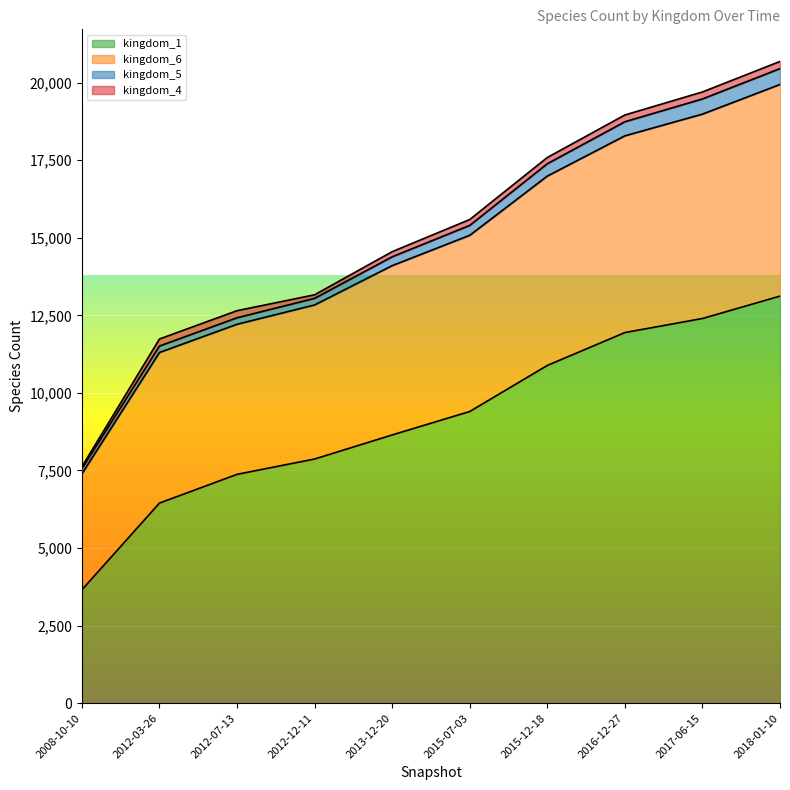

List the labels in order of kingdom_1 value, largest first.

2018-01-10, 2017-06-15, 2016-12-27, 2015-12-18, 2015-07-03, 2013-12-20, 2012-12-11, 2012-07-13, 2012-03-26, 2008-10-10